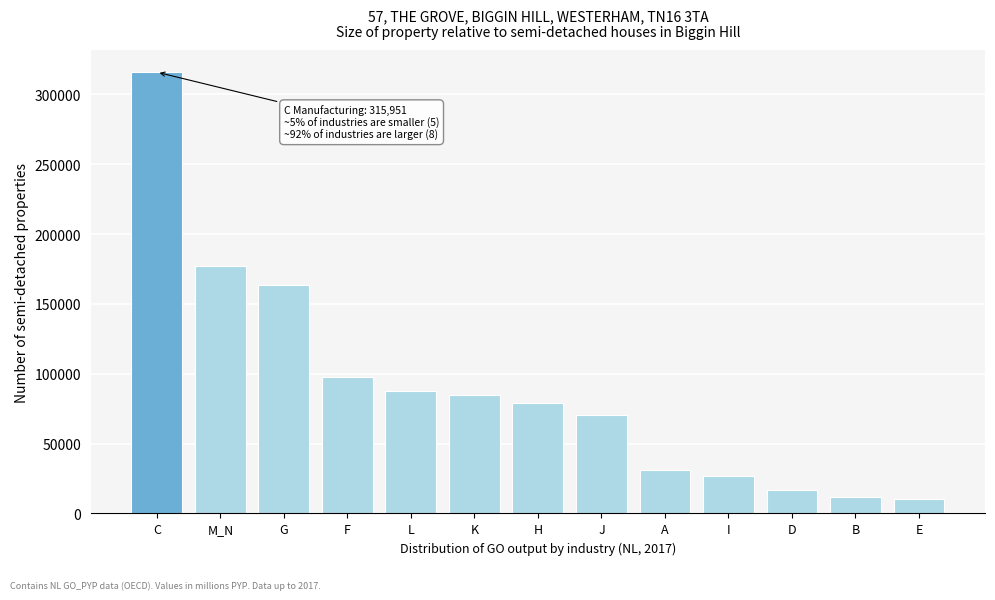

Reading right to left, transcribe all the data shown in this chart.

E=10371	B=11715	D=16443	I=26849	A=31108	J=70172	H=78744	K=84528	L=87560	F=97986	G=163711	M_N=177279	C=315951